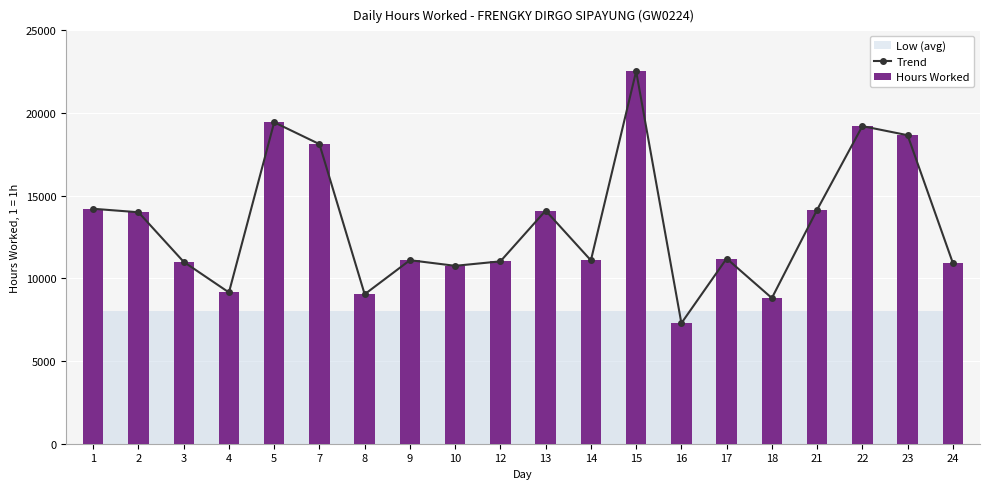

Which series has the largest total across all categories?

Trend